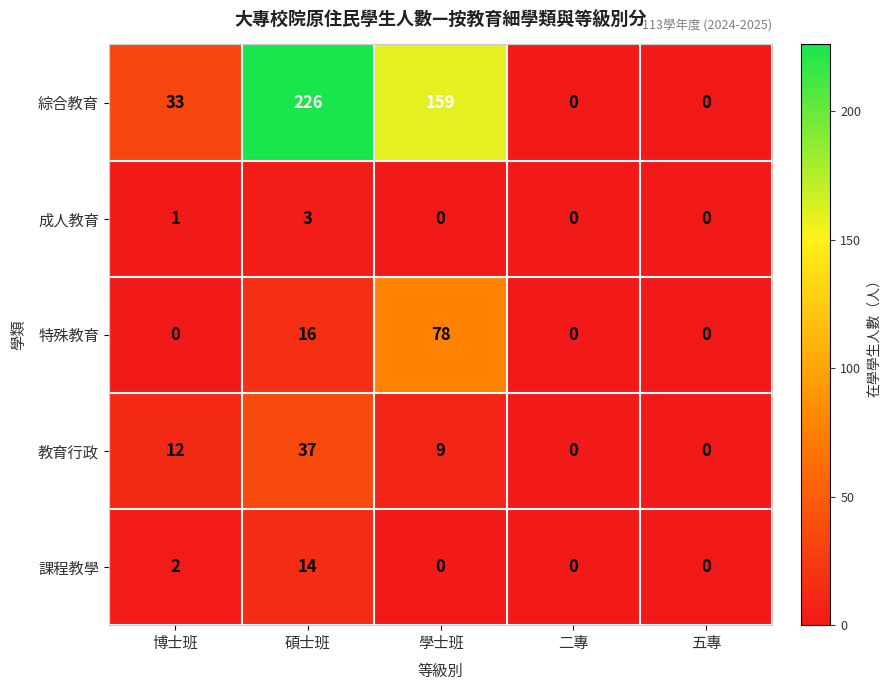

The 特殊教育 series shows 34 at 二專. True or false?

False